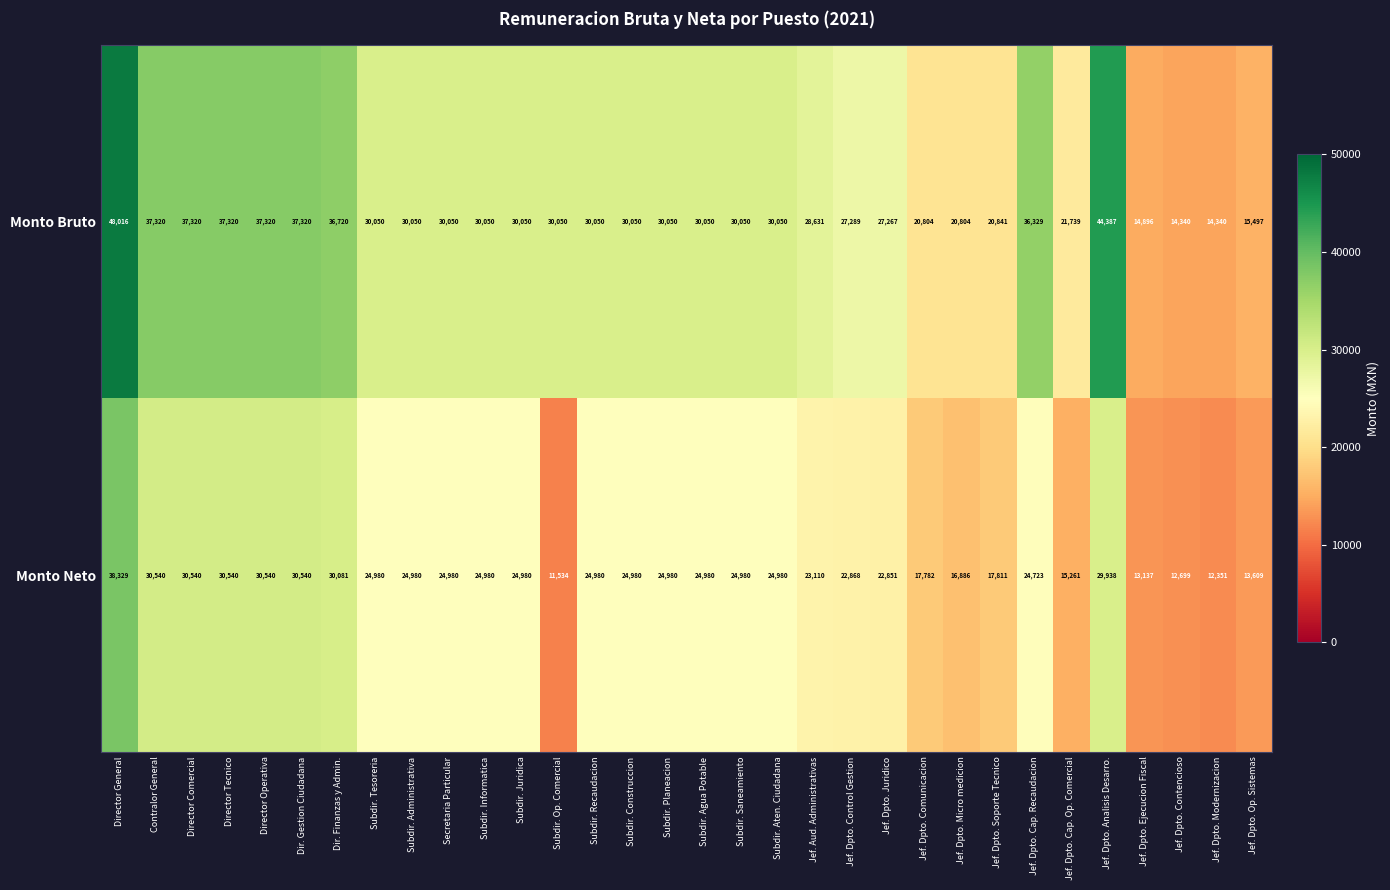

At how many categories does at least one series exceed 11664?

32